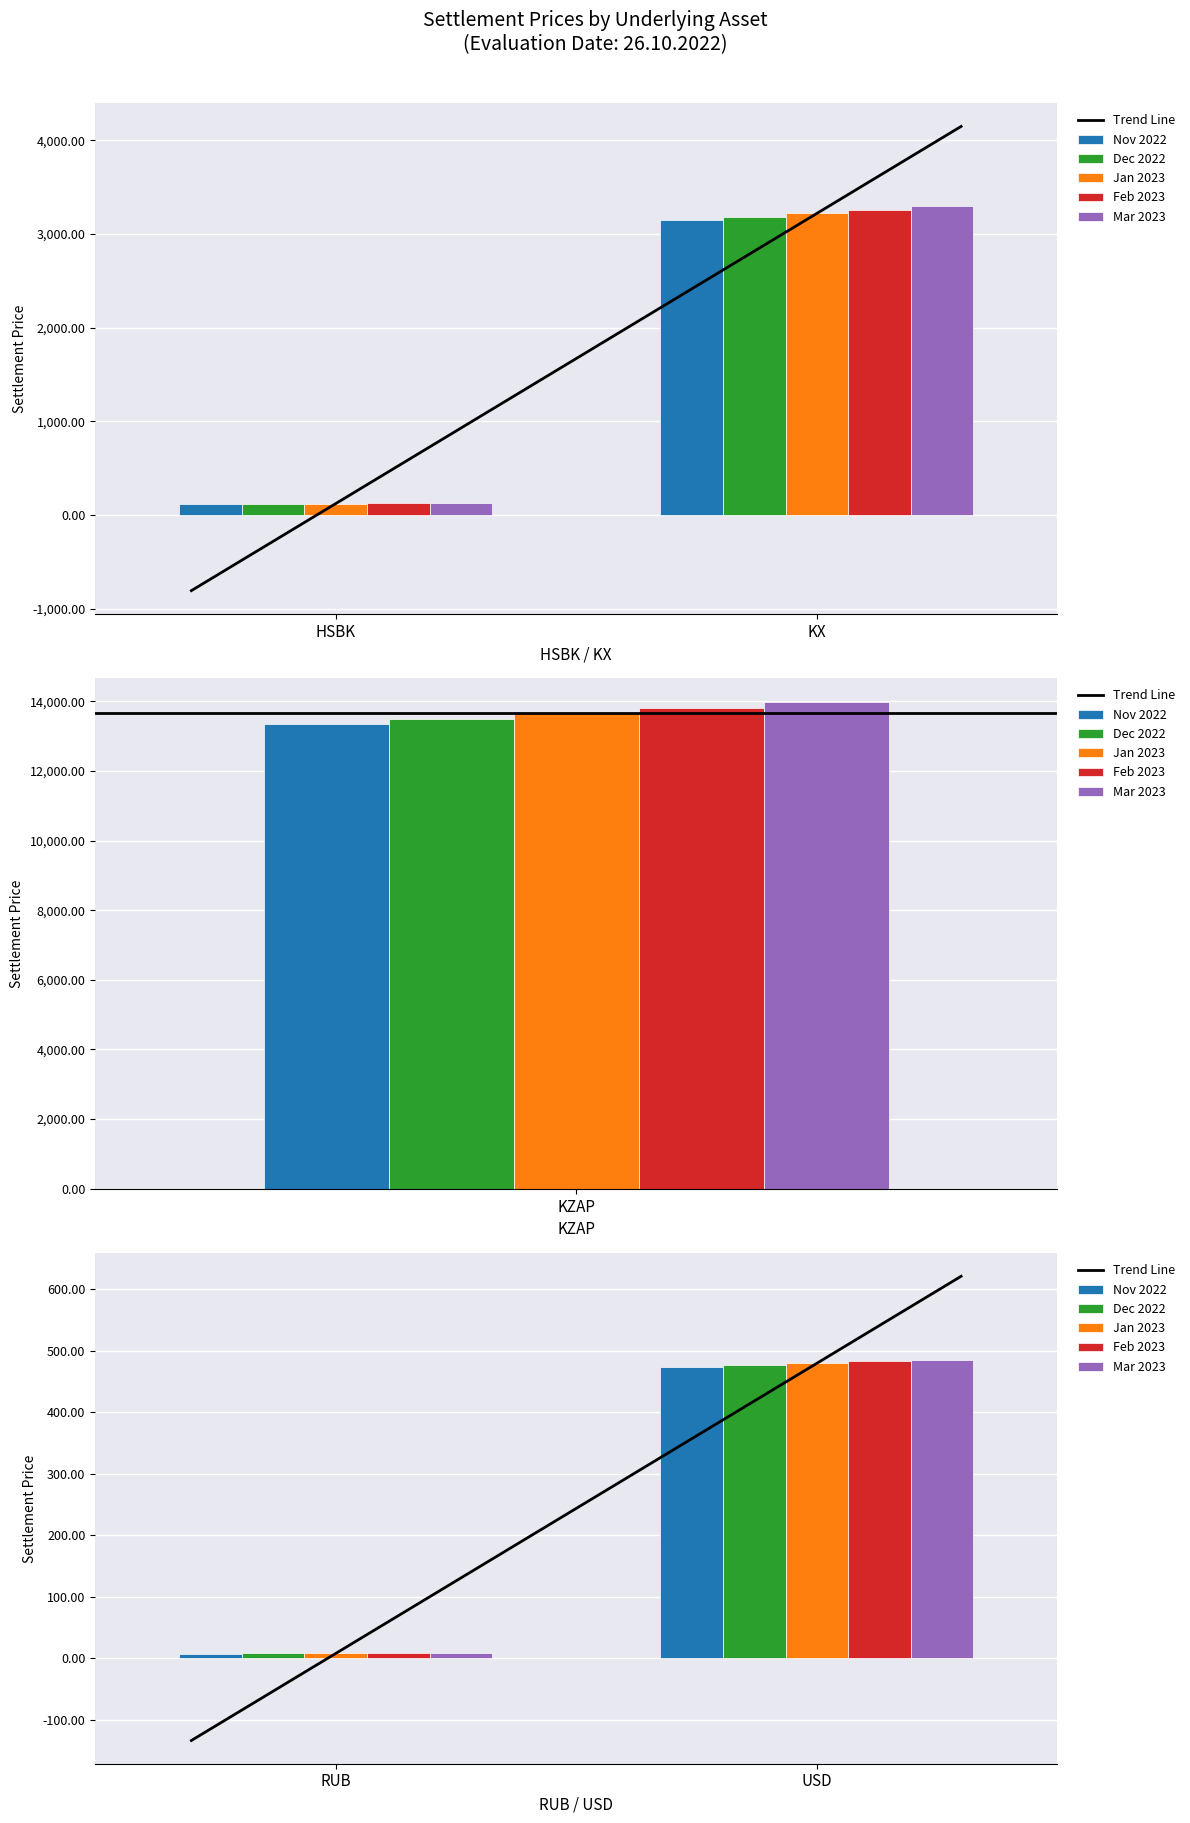

Where does the Feb 2023 series first go above 482?

KX